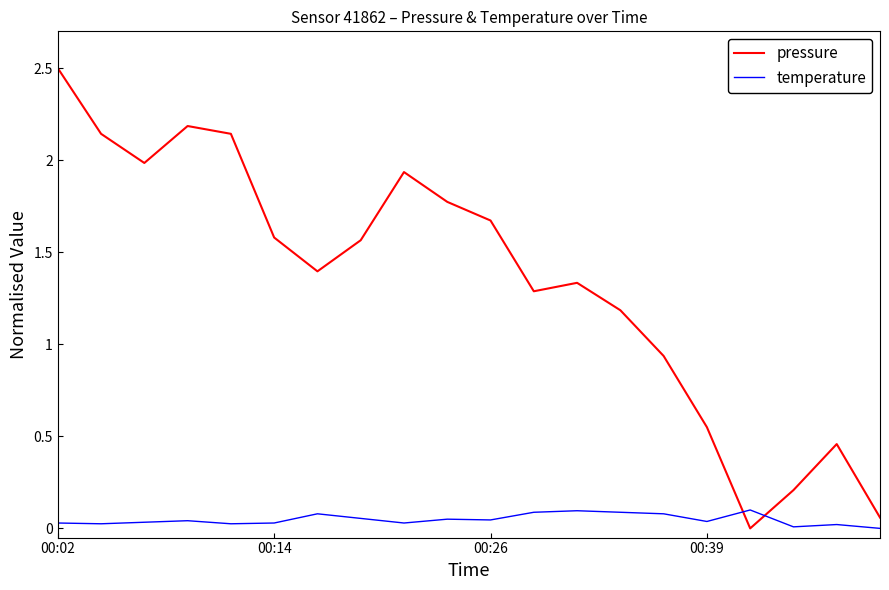

How many intersections are there between pressure and temperature?

2